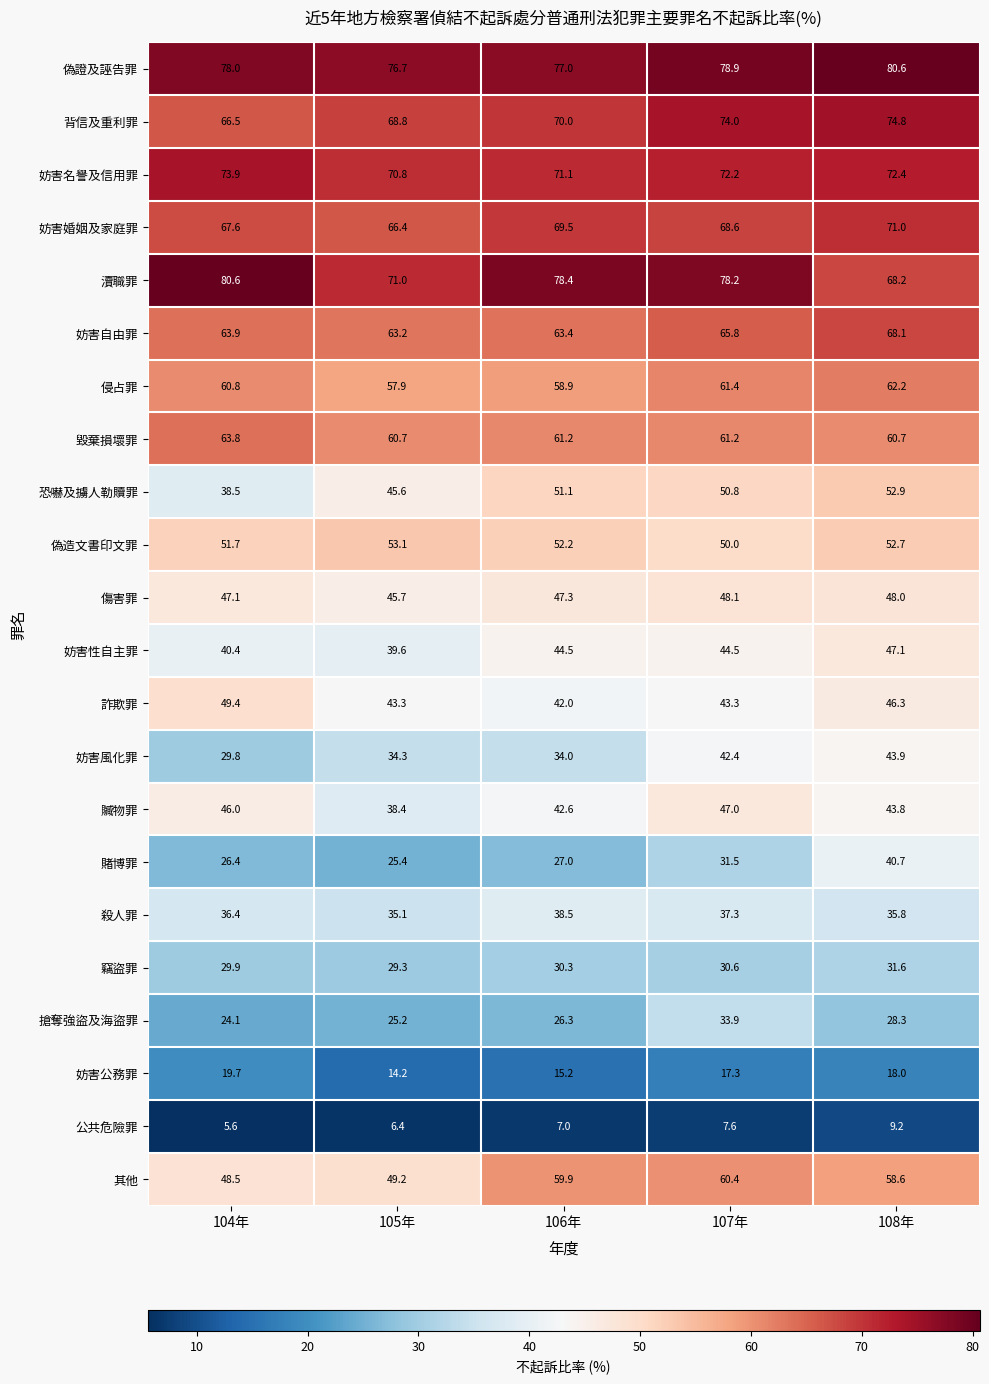

At how many categories does at least one series exceed 33?

5